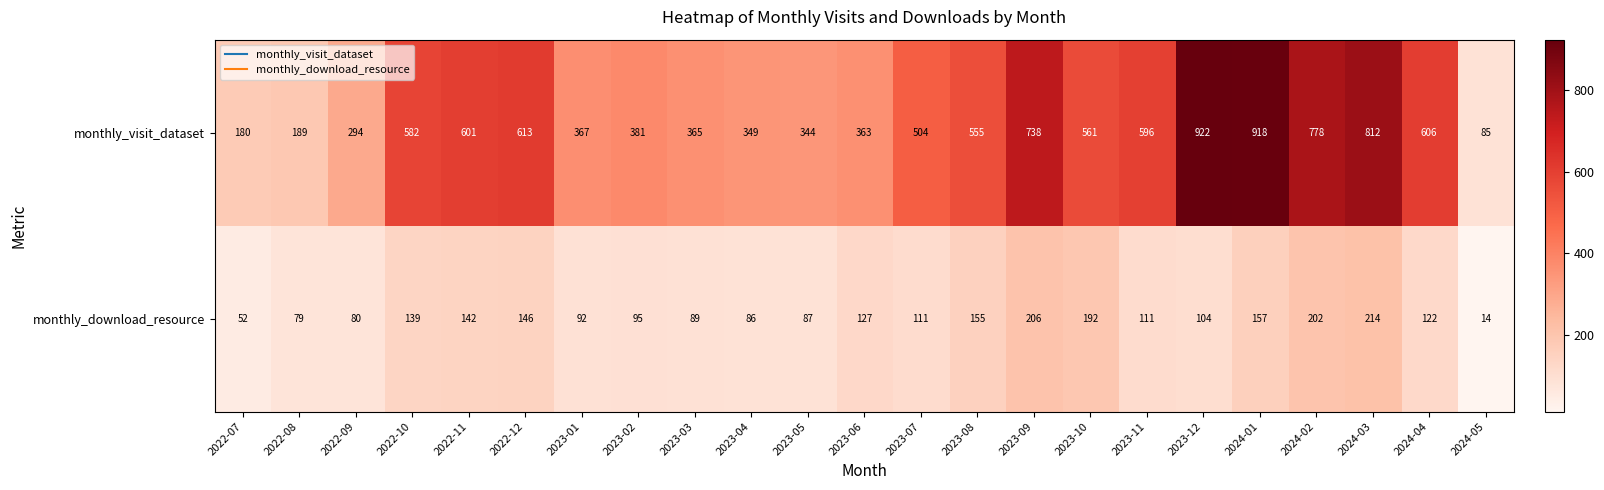

What is the difference between the maximum and minimum values in the monthly_visit_dataset series?

837